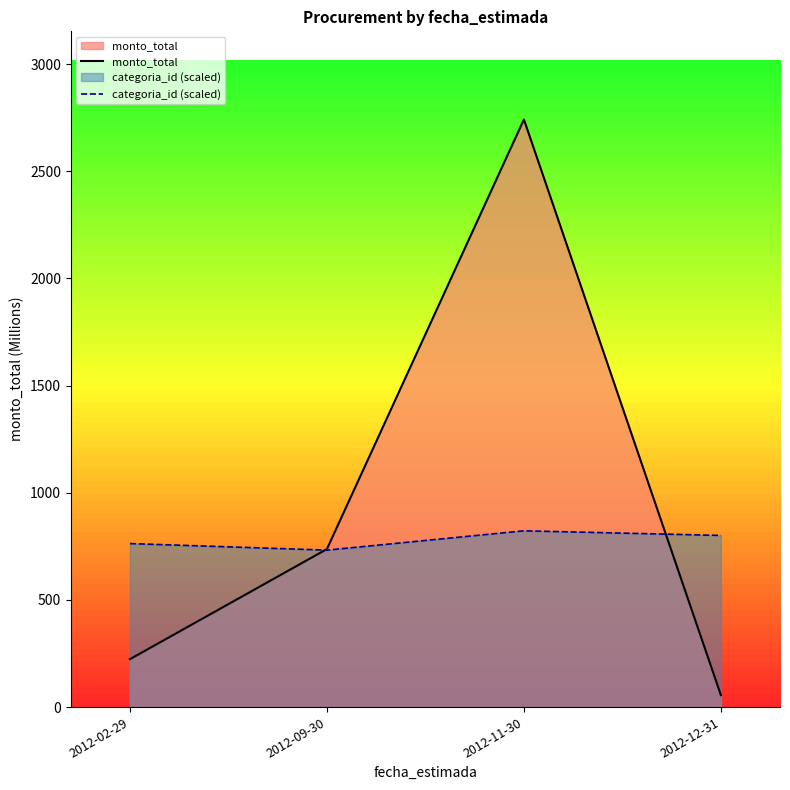

What is the smallest value displayed?

55.7